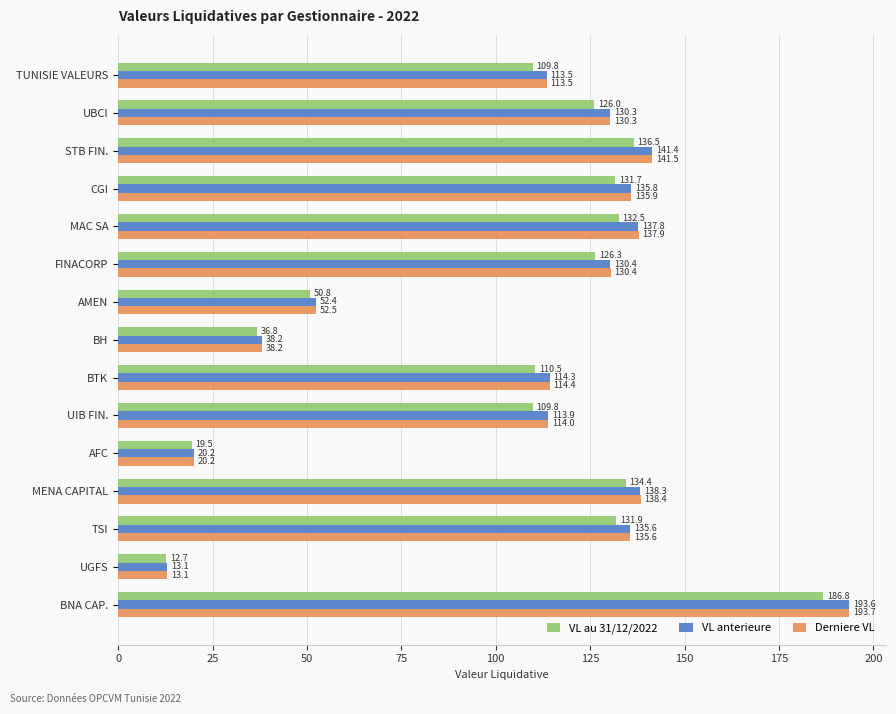

Which series has the largest range (max minus min)?

Derniere VL